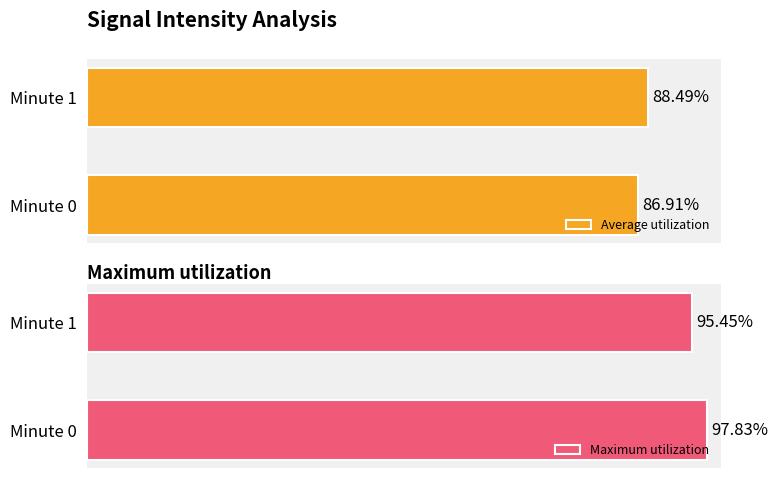

Between Minute 0 and Minute 1, which series saw the biggest shift?

Maximum utilization